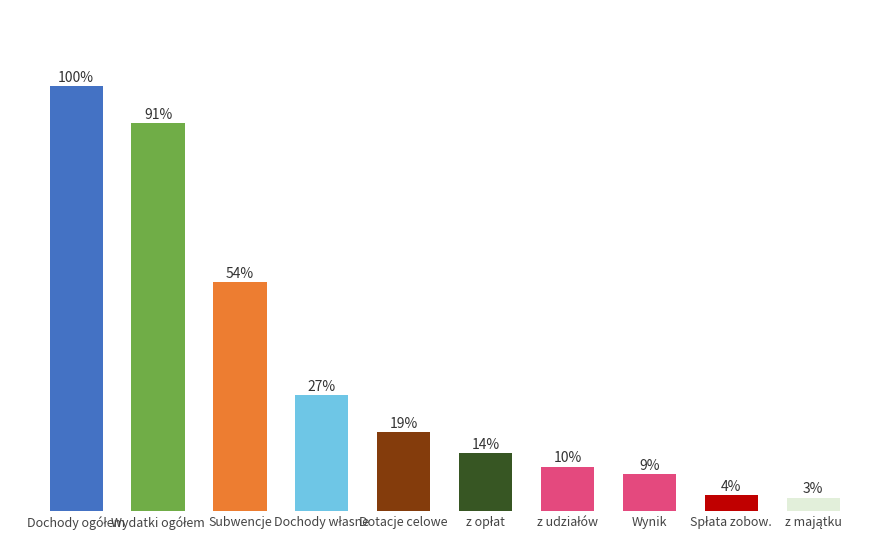

Reading right to left, list all the values displayed in this chart.

z majątku=3.2	Spłata zobow.=3.8	Wynik=8.7	z udziałów=10.5	z opłat=13.7	Dotacje celowe=18.6	Dochody własne=27.4	Subwencje=54.0	Wydatki ogółem=91.3	Dochody ogółem=100.0